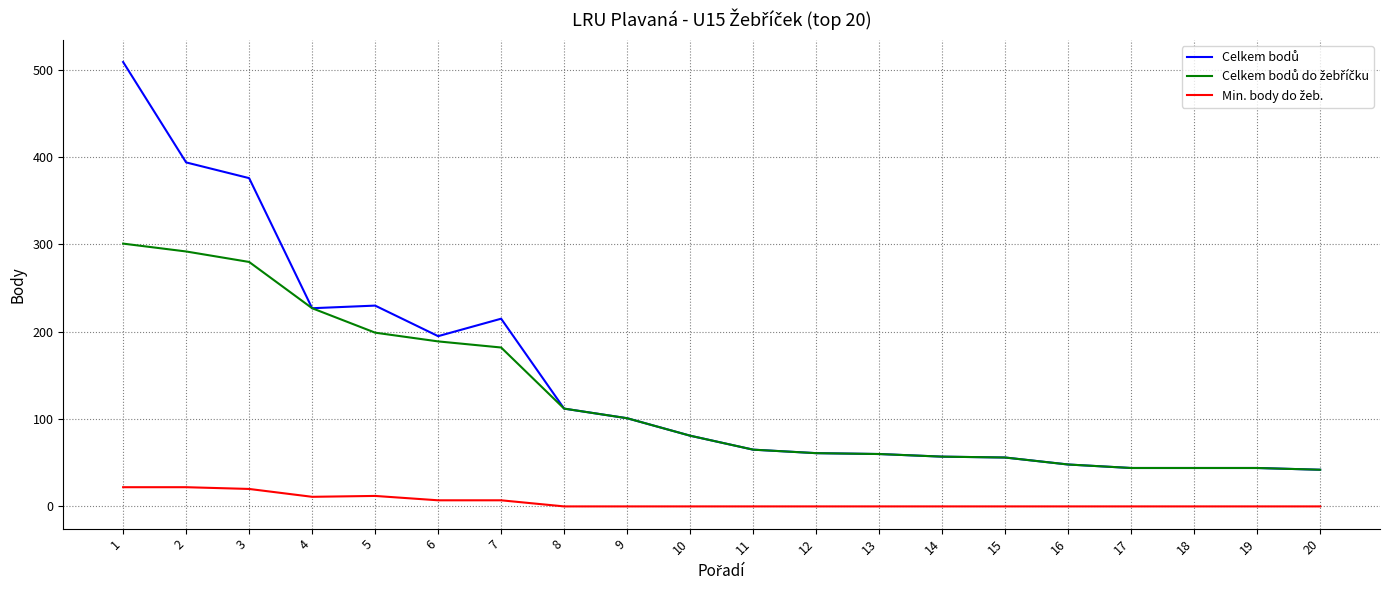

Does the chart have visible grid lines?

Yes